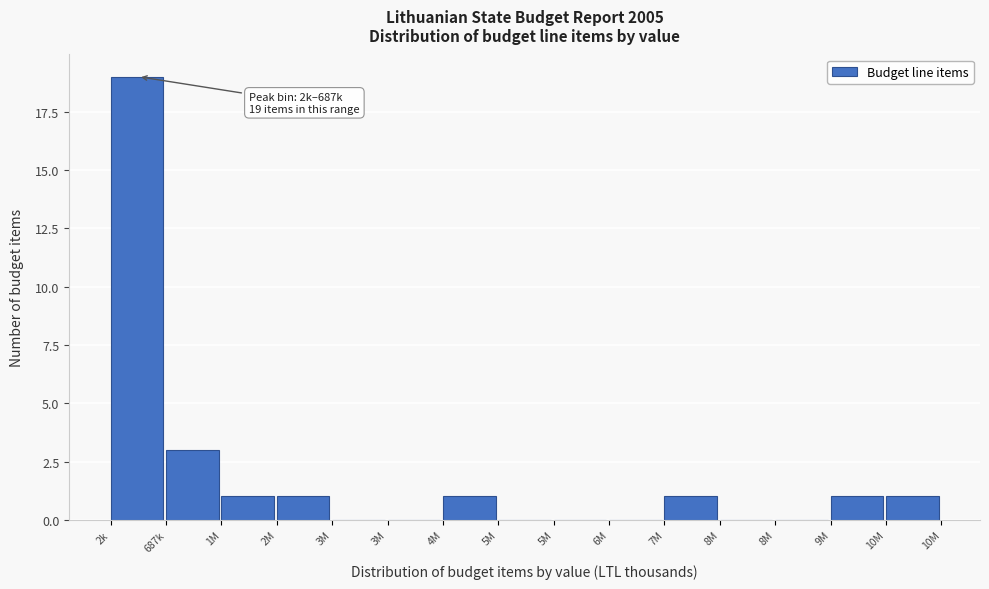

Count the number of data series in this chart.

1